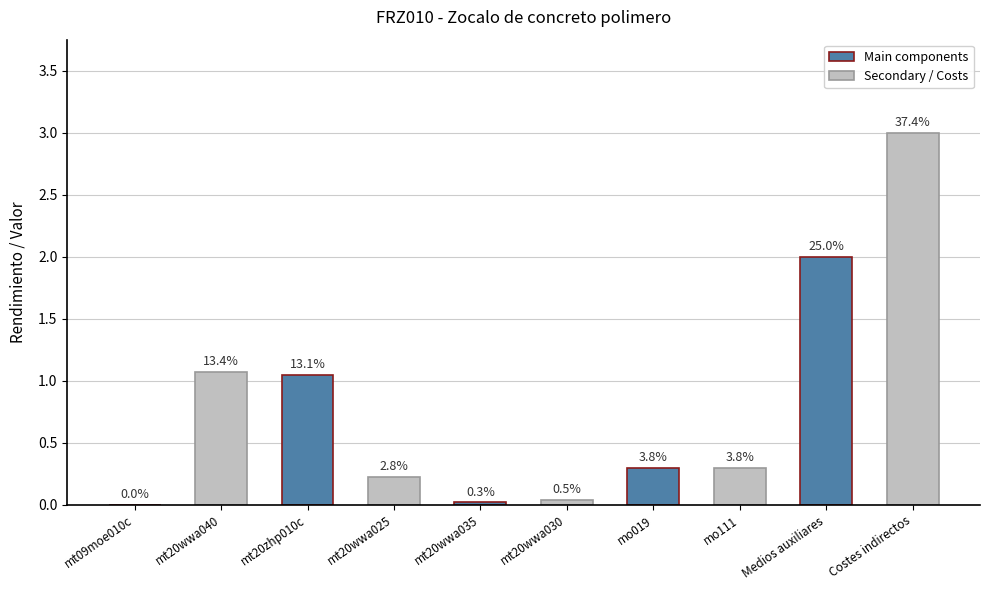

How many series are shown in this chart?

1